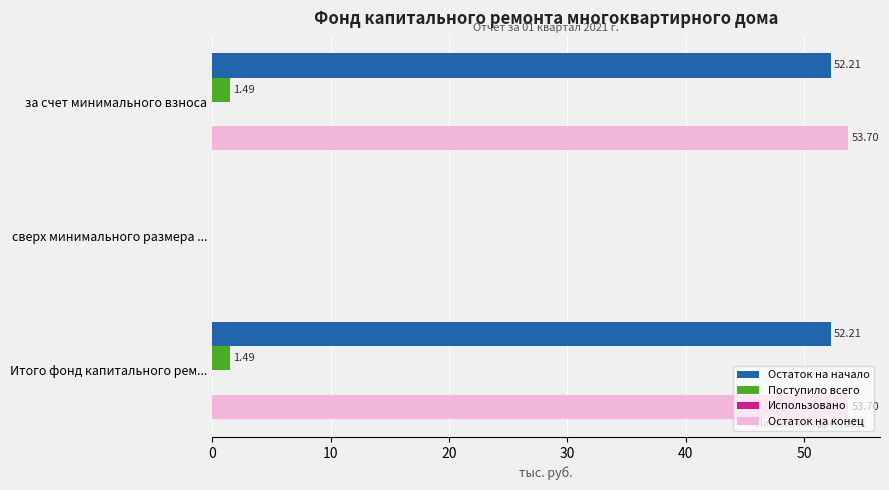

What is the sum of all Поступило всего values?

3.0